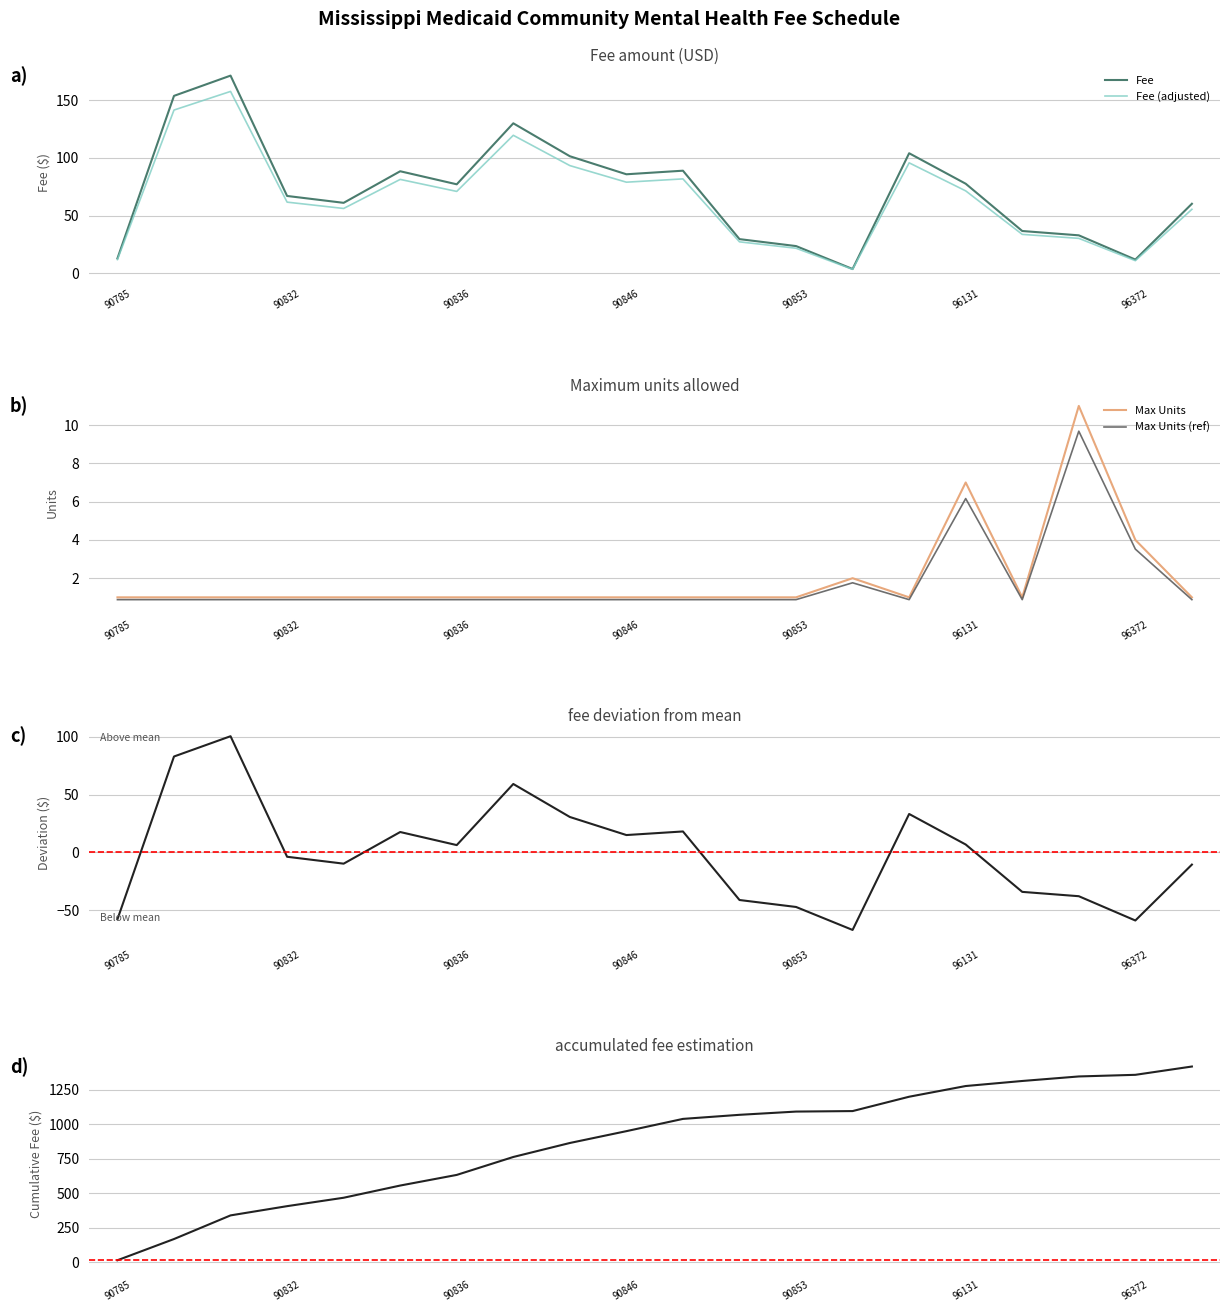

Does the chart have visible grid lines?

Yes